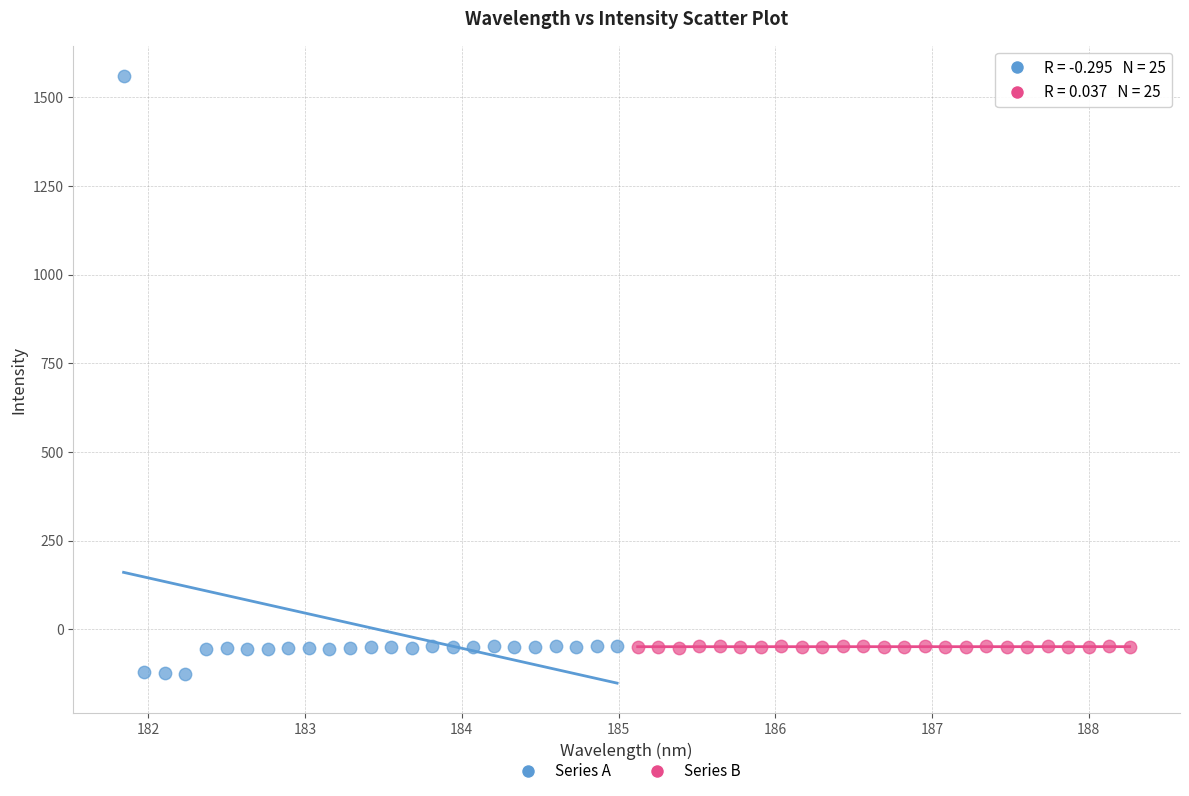

What are all the series names shown in the legend?

Series A, Series B